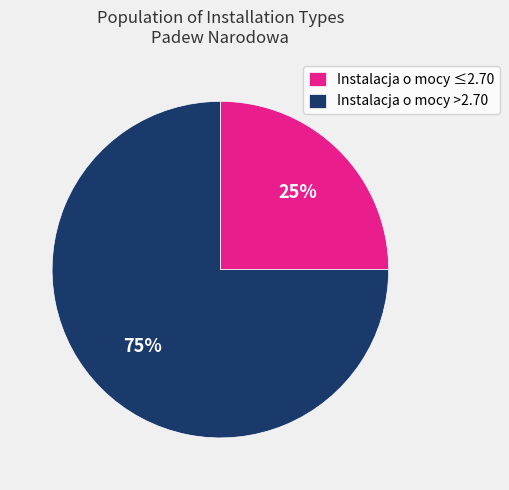

Which category has the smallest portion of the pie?

Instalacja o mocy ≤2.70